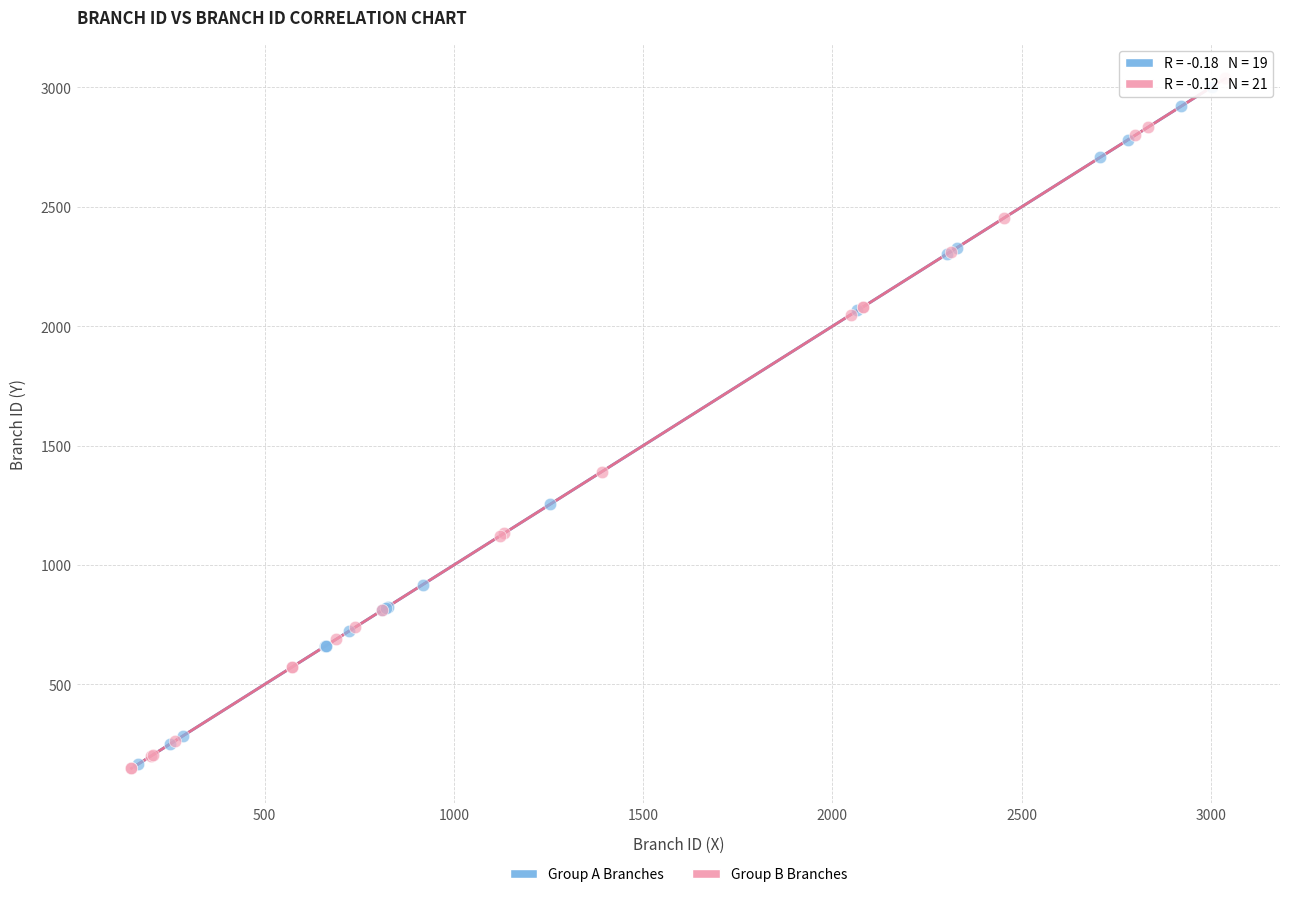

What are all the series names shown in the legend?

Group A Branches, Group B Branches